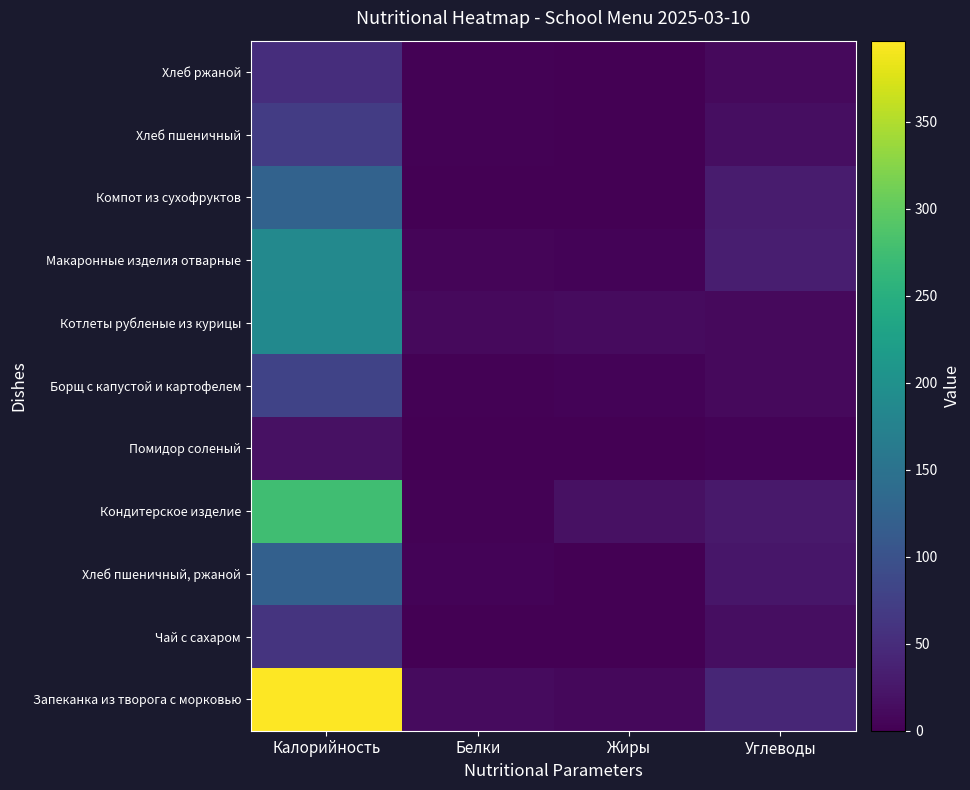

Reading right to left, what are all the values shown in this chart?

Запеканка из творога с морковью: Углеводы=42.6	Жиры=9.2	Белки=12.3	Калорийность=396.6
Чай с сахаром: Углеводы=15.0	Жиры=0.0	Белки=0.1	Калорийность=60.0
Хлеб пшеничный, ржаной: Углеводы=24.8	Жиры=0.6	Белки=4.3	Калорийность=121.6
Кондитерское изделие: Углеводы=26.5	Жиры=17.5	Белки=3.0	Калорийность=275.0
Помидор соленый: Углеводы=3.5	Жиры=0.1	Белки=0.7	Калорийность=18.0
Борщ с капустой и картофелем: Углеводы=9.9	Жиры=3.7	Белки=1.6	Калорийность=80.0
Котлеты рубленые из курицы: Углеводы=10.5	Жиры=11.8	Белки=10.0	Калорийность=188.0
Макаронные изделия отварные: Углеводы=32.7	Жиры=3.9	Белки=5.3	Калорийность=187.2
Компот из сухофруктов: Углеводы=30.7	Жиры=0.0	Белки=0.4	Калорийность=124.5
Хлеб пшеничный: Углеводы=14.8	Жиры=0.2	Белки=2.3	Калорийность=70.3
Хлеб ржаной: Углеводы=10.0	Жиры=0.4	Белки=2.0	Калорийность=51.2